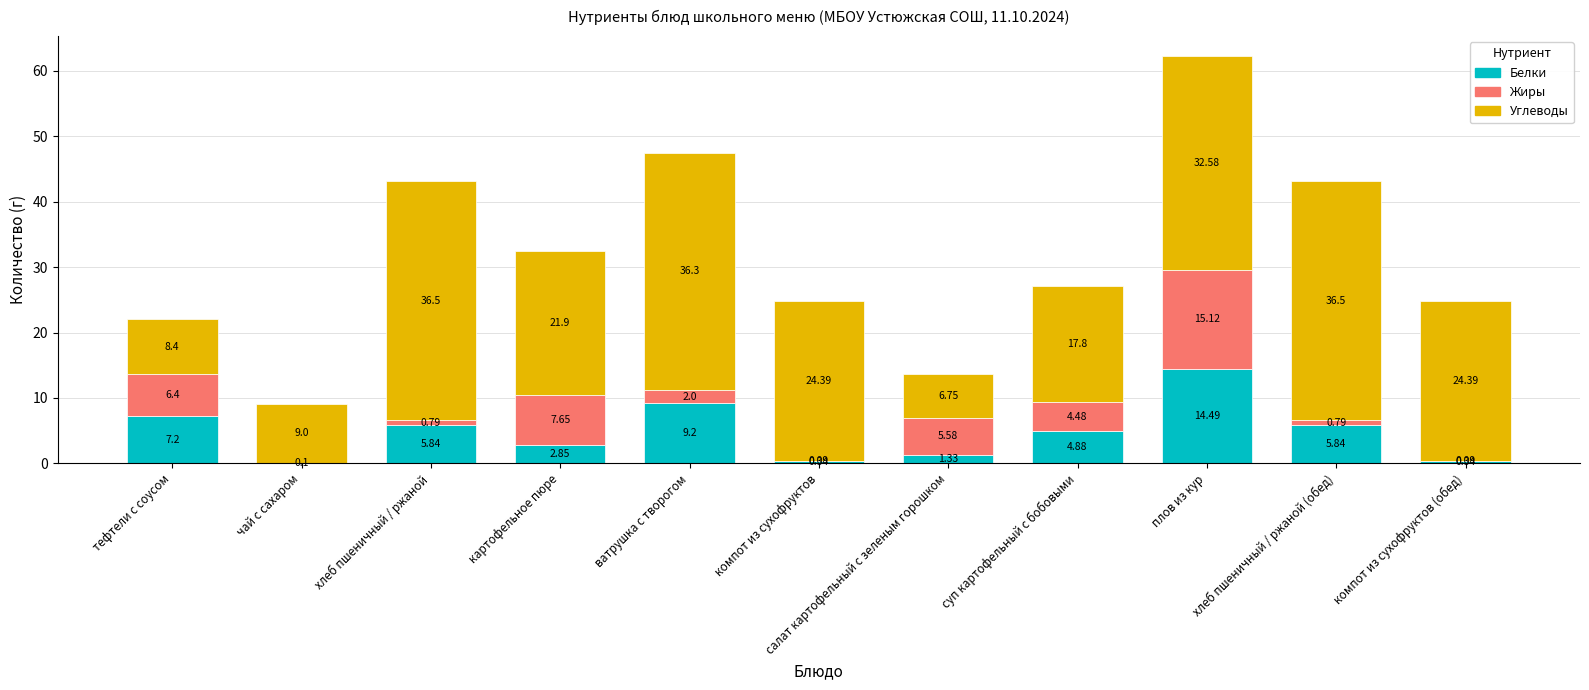

Which category has the highest value in the Белки series?

плов из кур